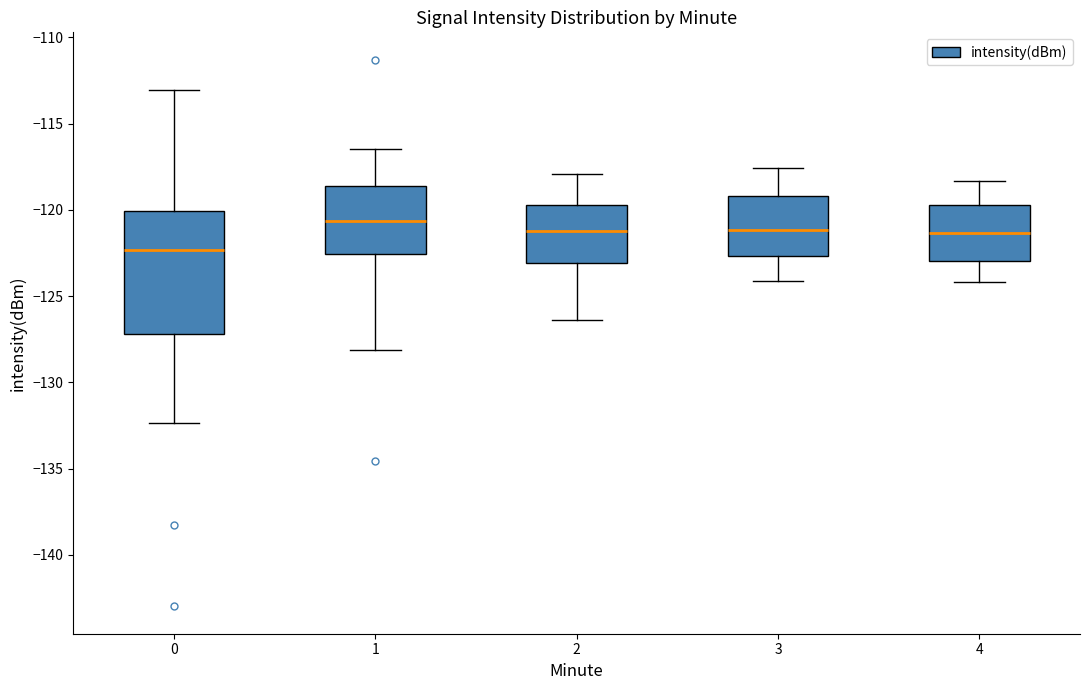

Where is the upper edge of the box at x = 1 on the y-axis? The values are not printed on the chart, so give them approximately, as read against the axis.

-118.5